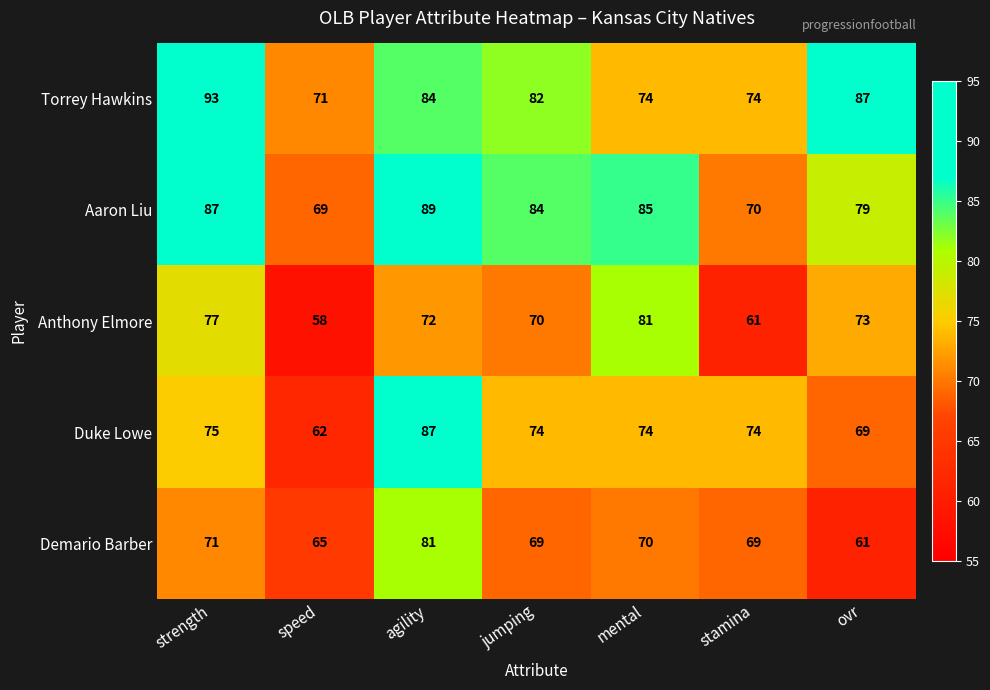

Which series has the largest total across all categories?

Torrey Hawkins